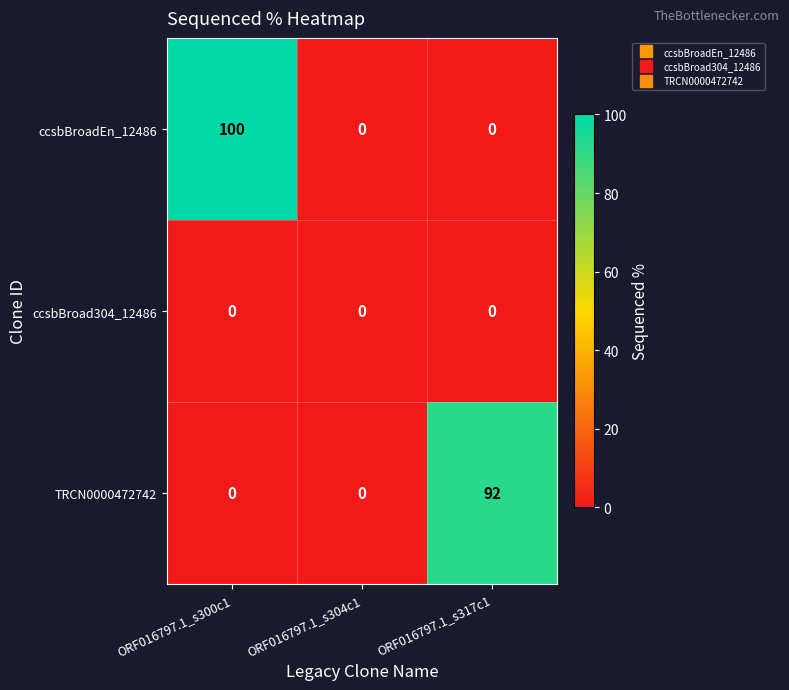

Reading left to right, extract all data points from this chart.

ccsbBroadEn_12486: 100	0	0
ccsbBroad304_12486: 0	0	0
TRCN0000472742: 0	0	92